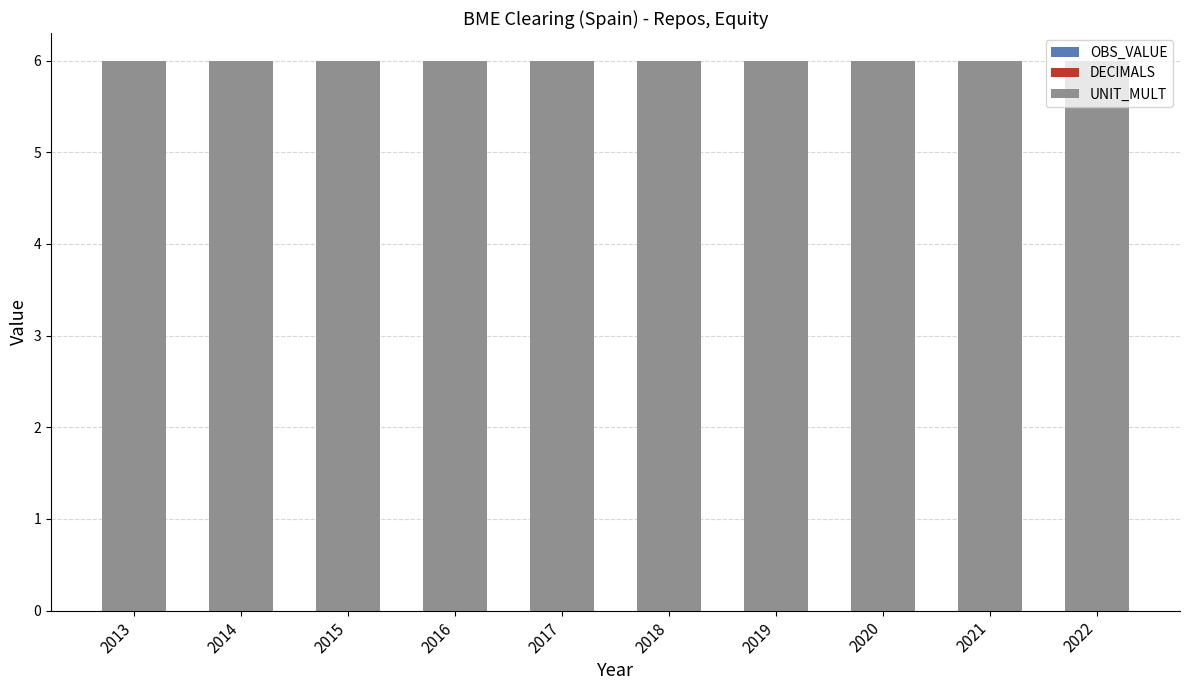

Rank the series at 2022 from lowest to highest value.

OBS_VALUE, DECIMALS, UNIT_MULT